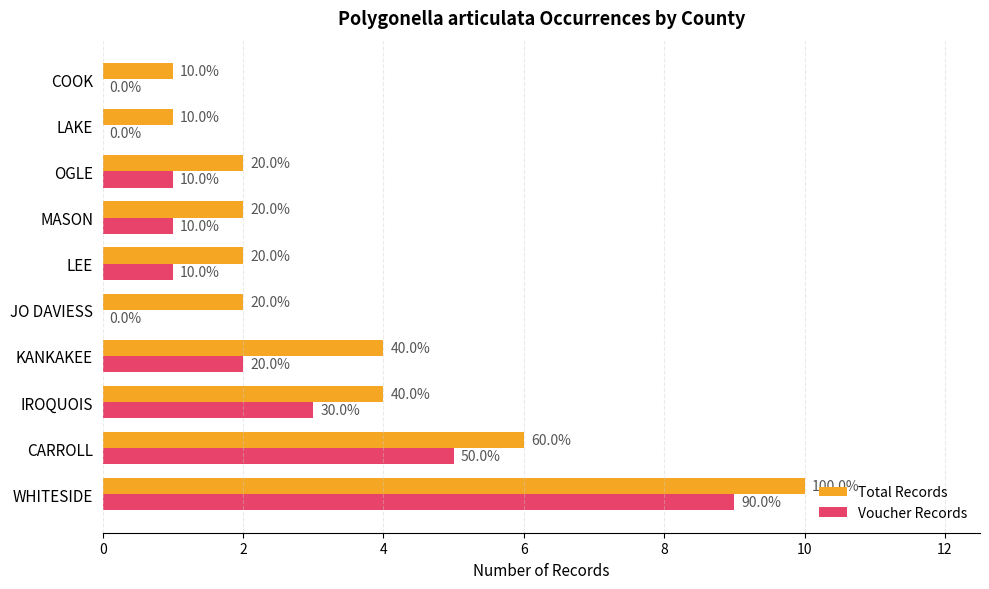

What are all the series names shown in the legend?

Total Records, Voucher Records